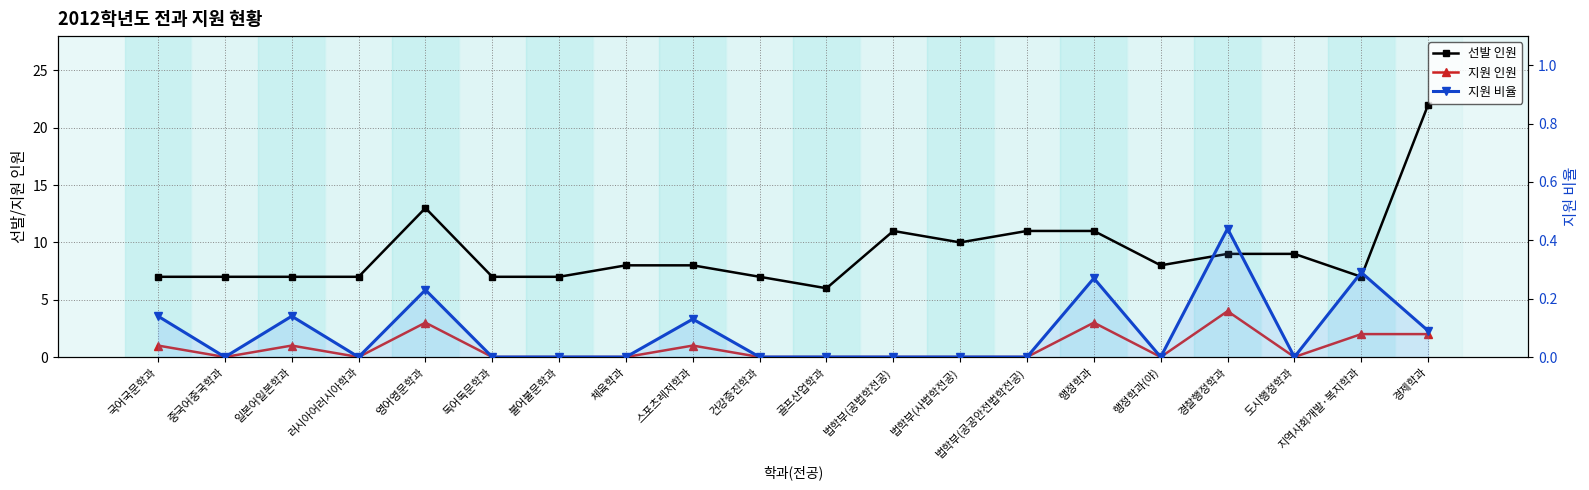

What are all the series names shown in the legend?

선발 인원, 지원 인원, 지원 비율